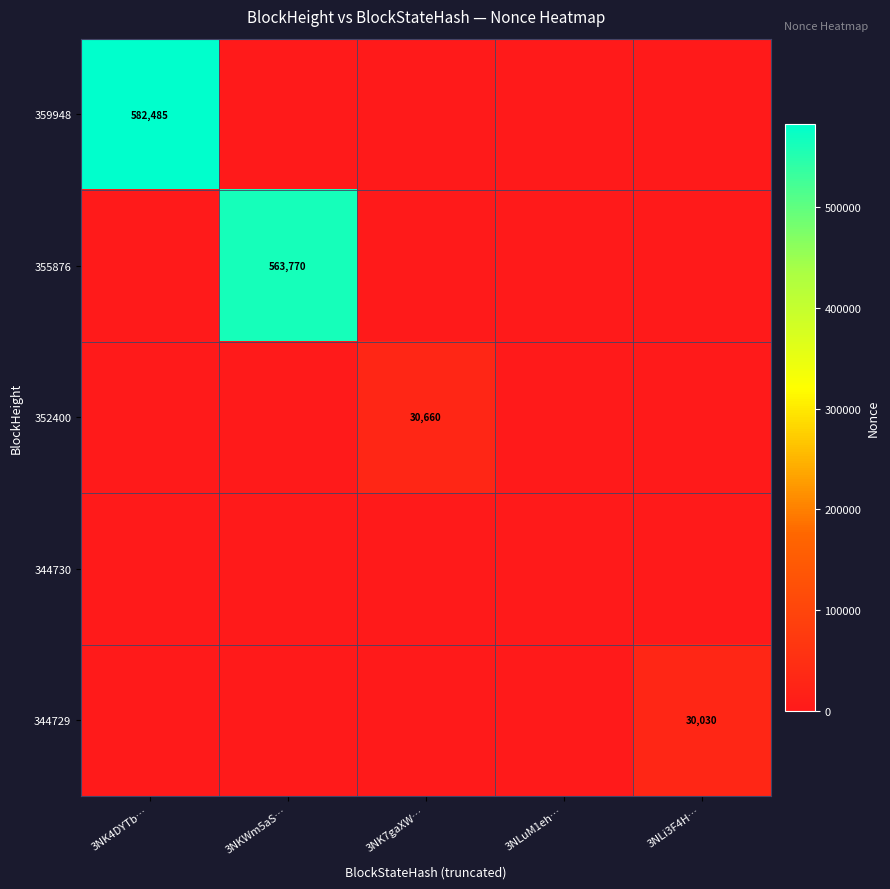

Is it true that 344729 equals 16923 at 3NLi3F4H…?

False